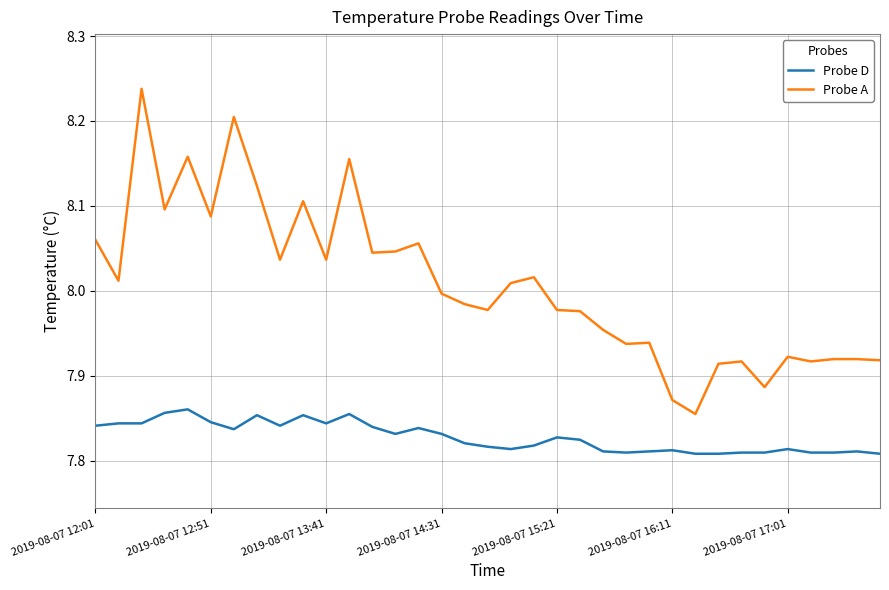

True or false: Probe A and Probe D intersect in this chart.

False